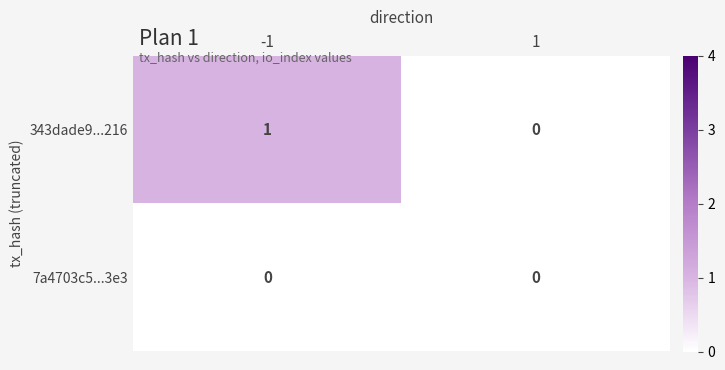

The value of 343dade9...216 at 1 is -1. True or false?

False